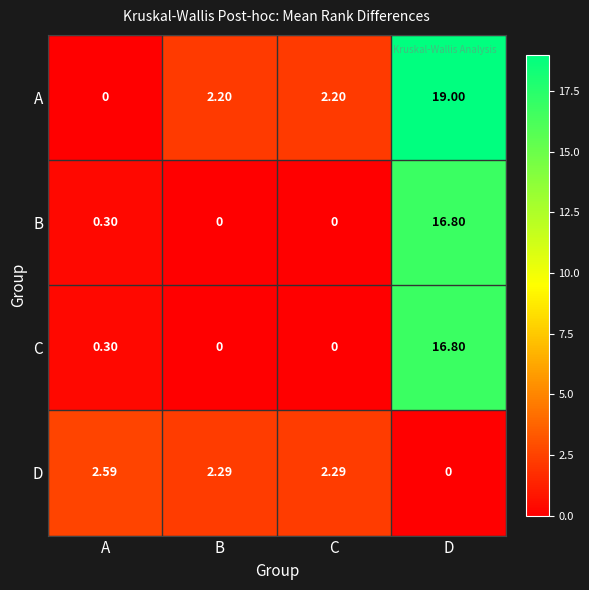

Which series has the largest total across all categories?

A